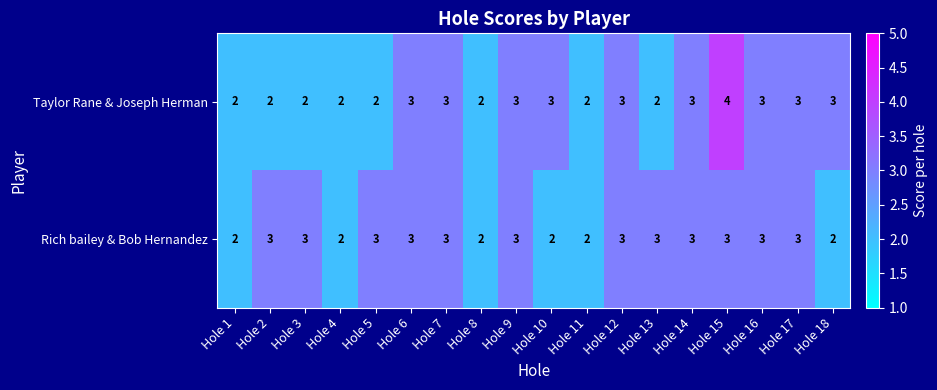

What is the maximum value shown in the chart?

4